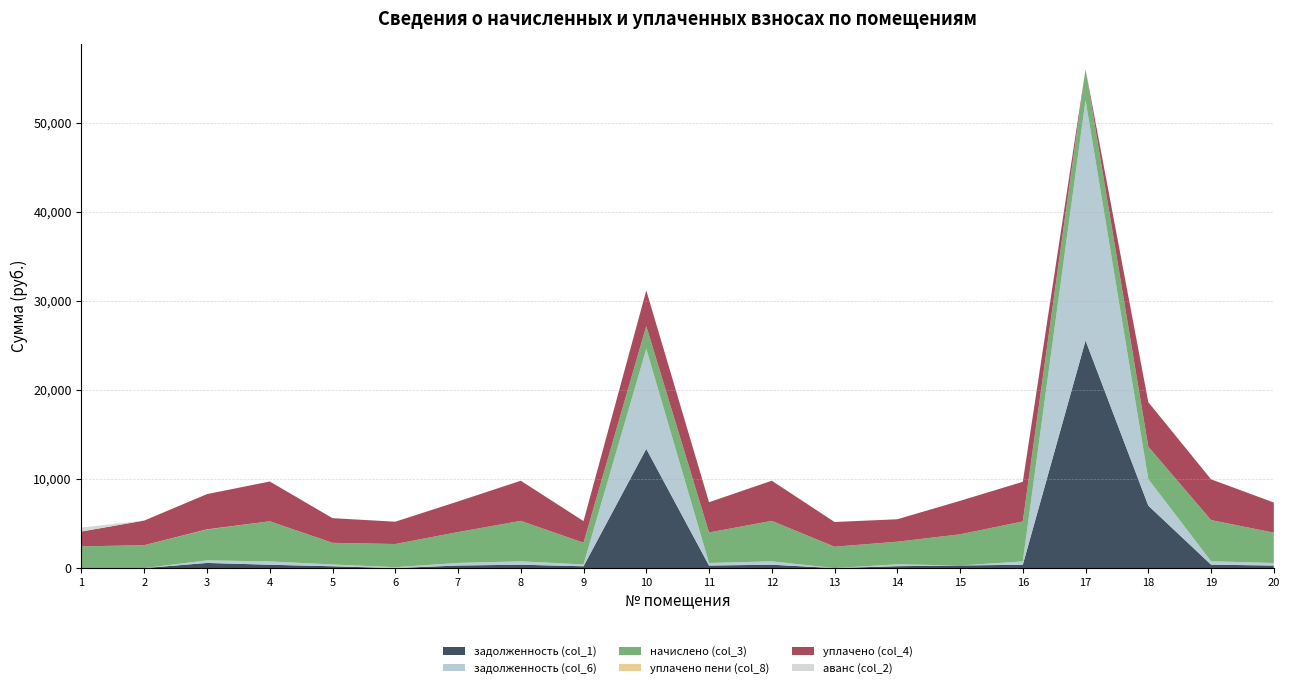

Reading left to right, list all the values displayed in this chart.

задолженность (col_1): 1=0.0	2=0.0	3=578.1	4=375.6	5=202.5	6=0.0	7=289.0	8=378.9	9=203.8	10=13395.7	11=285.7	12=378.9	13=0.0	14=211.8	15=291.7	16=374.3	17=25566.3	18=7015.1	19=384.9	20=284.4
задолженность (col_6): 1=0.0	2=0.0	3=289.0	4=375.6	5=202.5	6=97.4	7=289.0	8=378.9	9=203.8	10=11237.7	11=285.7	12=378.9	13=0.0	14=211.8	15=0.0	16=374.3	17=27000.3	18=2979.6	19=384.9	20=284.4
начислено (col_3): 1=2437.6	2=2573.4	3=3468.5	4=4507.4	5=2429.5	6=2605.4	7=3468.5	8=4547.4	9=2445.6	10=2557.4	11=3428.5	12=4547.4	13=2397.6	14=2541.5	15=3500.5	16=4491.5	17=3460.6	18=3644.4	19=4619.4	20=3412.6
уплачено пени (col_8): 1=0.2	2=0.8	3=17.7	4=0.0	5=2.5	6=0.0	7=0.0	8=0.0	9=0.0	10=0.0	11=0.0	12=0.0	13=2.8	14=0.0	15=0.0	16=0.0	17=0.0	18=0.0	19=4.6	20=0.0
уплачено (col_4): 1=1673.2	2=2766.0	3=3958.0	4=4469.1	5=2772.4	6=2508.1	7=3439.0	8=4508.7	9=2424.8	10=4000.0	11=3399.3	12=4508.7	13=2778.2	14=2519.8	15=3762.4	16=4453.3	17=0.0	18=5000.0	19=4580.1	20=3383.5
аванс (col_2): 1=447.3	2=0.0	3=0.0	4=0.0	5=0.0	6=0.0	7=0.0	8=0.0	9=0.0	10=0.0	11=0.0	12=0.0	13=0.6	14=0.0	15=0.0	16=0.0	17=0.0	18=0.0	19=0.0	20=0.0